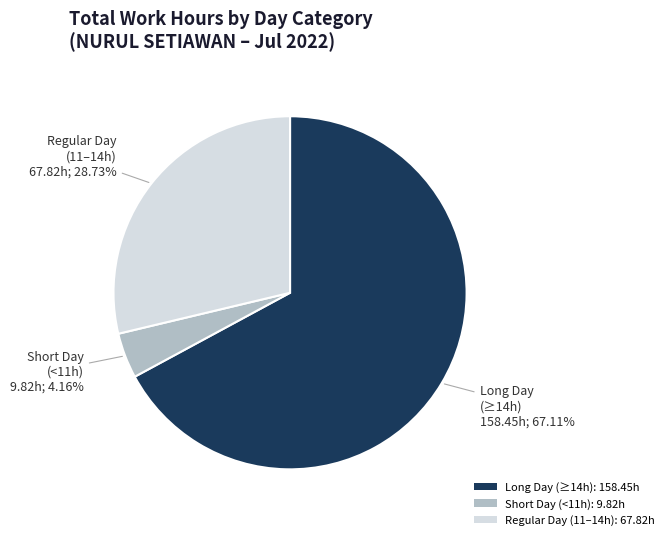

How many slices are in this pie chart?

3